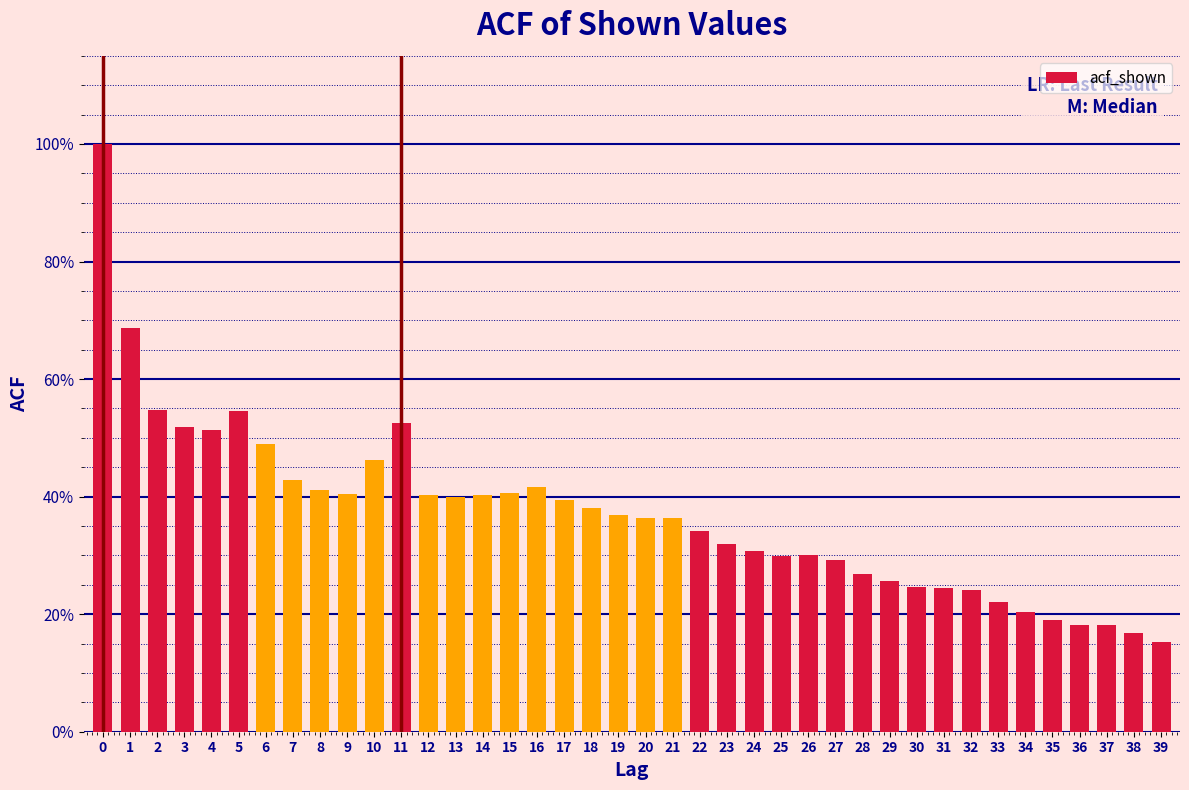

Are the bars horizontal?

No